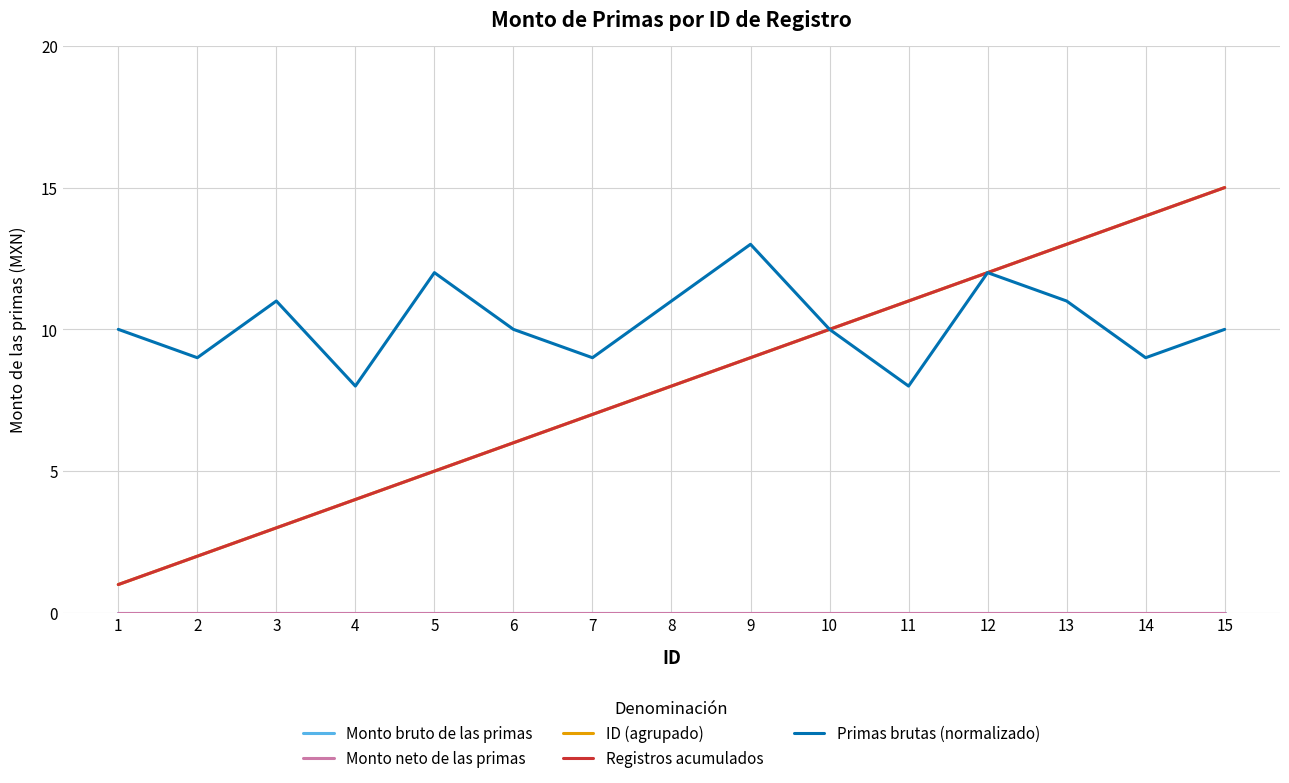

How many distinct data groups are displayed?

5